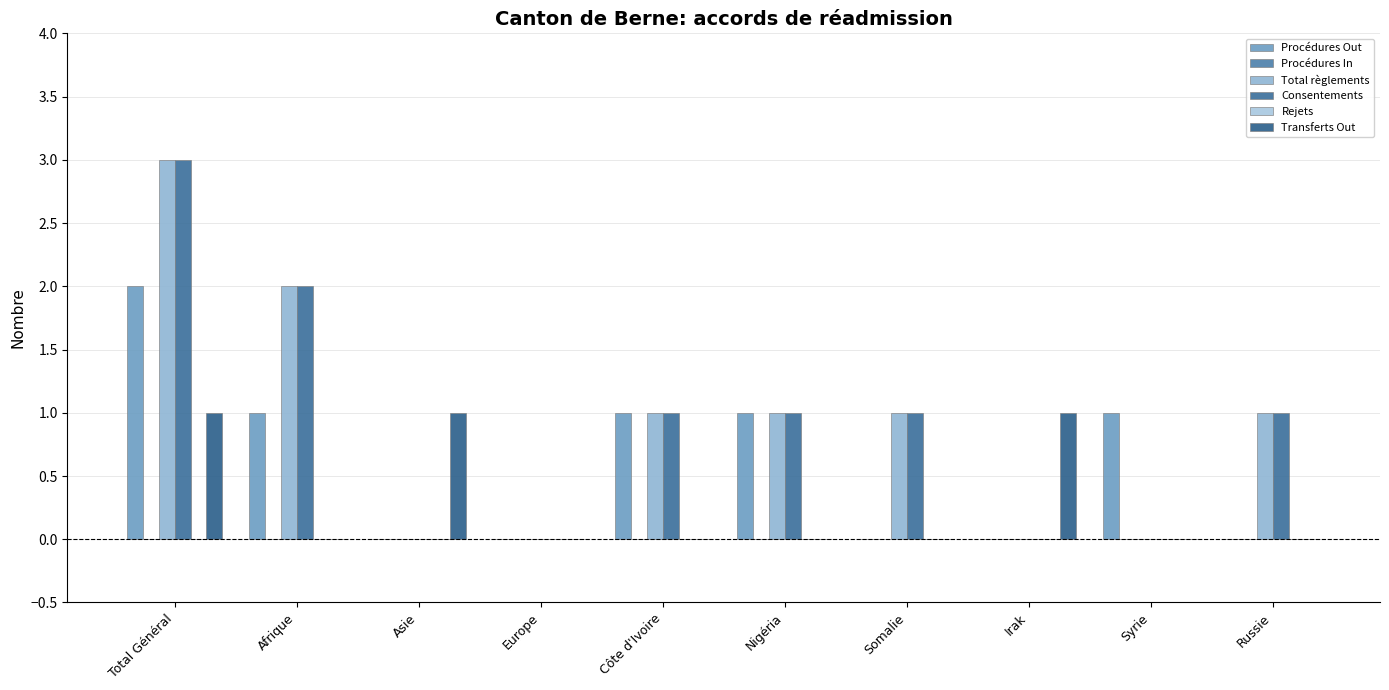

Rank the series at Nigéria from lowest to highest value.

Procédures In, Rejets, Transferts Out, Procédures Out, Total règlements, Consentements